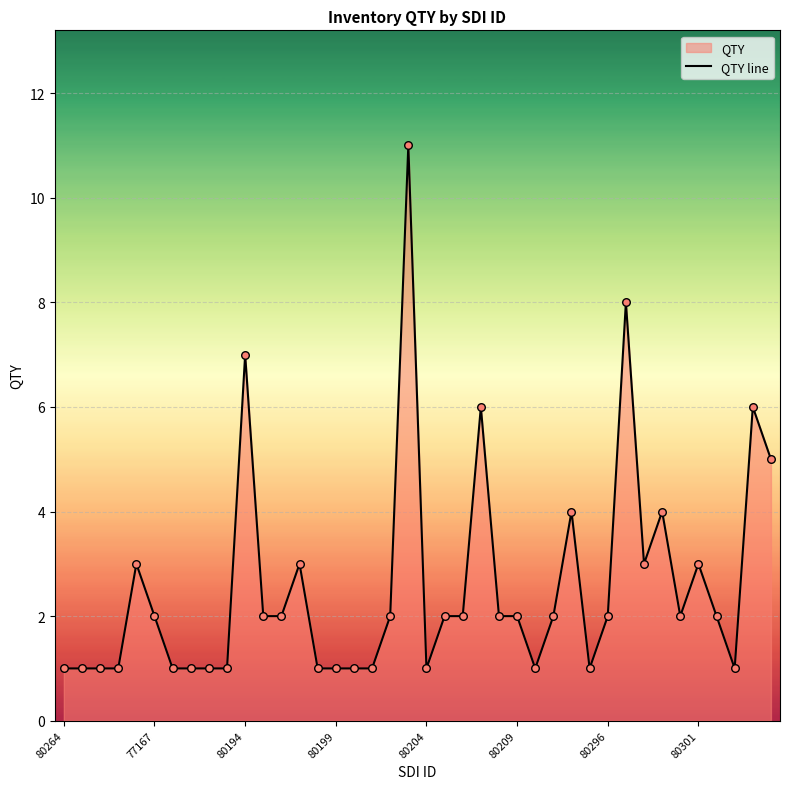

Approximately how many times larger is the value at 21 compared to 34?

1.0